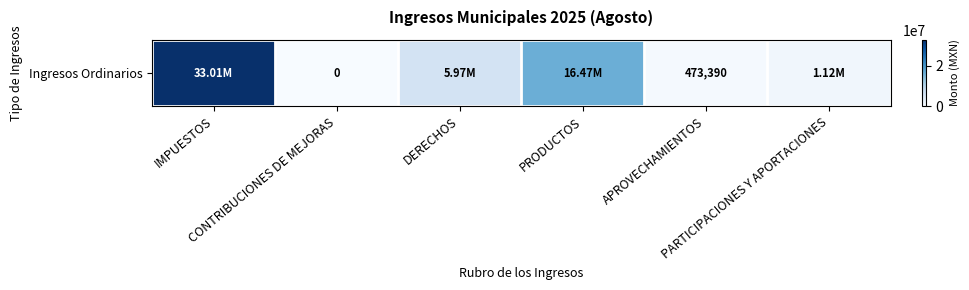

The chart shows a value of 473389.9 at APROVECHAMIENTOS. True or false?

True